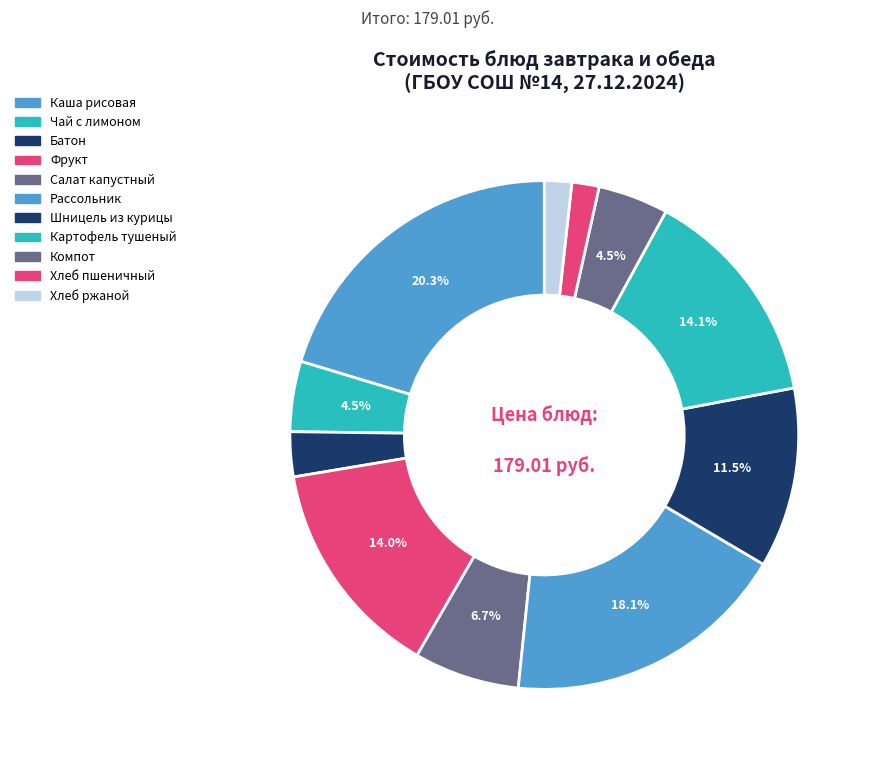

Count the number of slices in the pie.

11